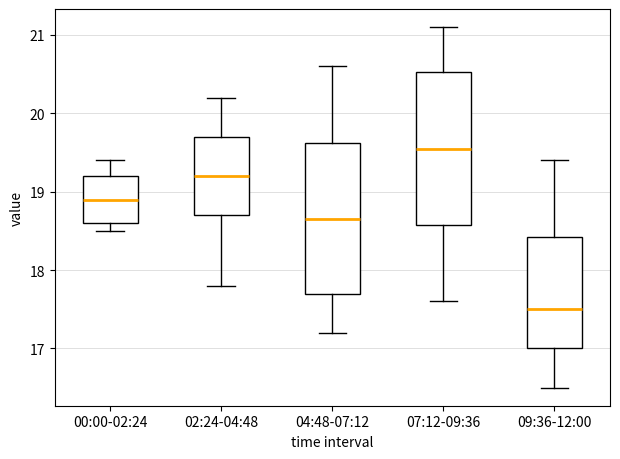

Reading left to right, transcribe this box plot: for each box, give where its median line is, the range the box spans, and where its two whiskers end, as read against the y-axis. The values are not printed on the chart, so give them approximately, as read against the axis.

00:00-02:24: median 18.9, box 18.6 to 19.2, whiskers 18.5 to 19.4
02:24-04:48: median 19.2, box 18.7 to 19.7, whiskers 17.8 to 20.2
04:48-07:12: median 18.7, box 17.7 to 19.6, whiskers 17.2 to 20.6
07:12-09:36: median 19.6, box 18.6 to 20.5, whiskers 17.6 to 21.1
09:36-12:00: median 17.5, box 17.0 to 18.4, whiskers 16.5 to 19.4